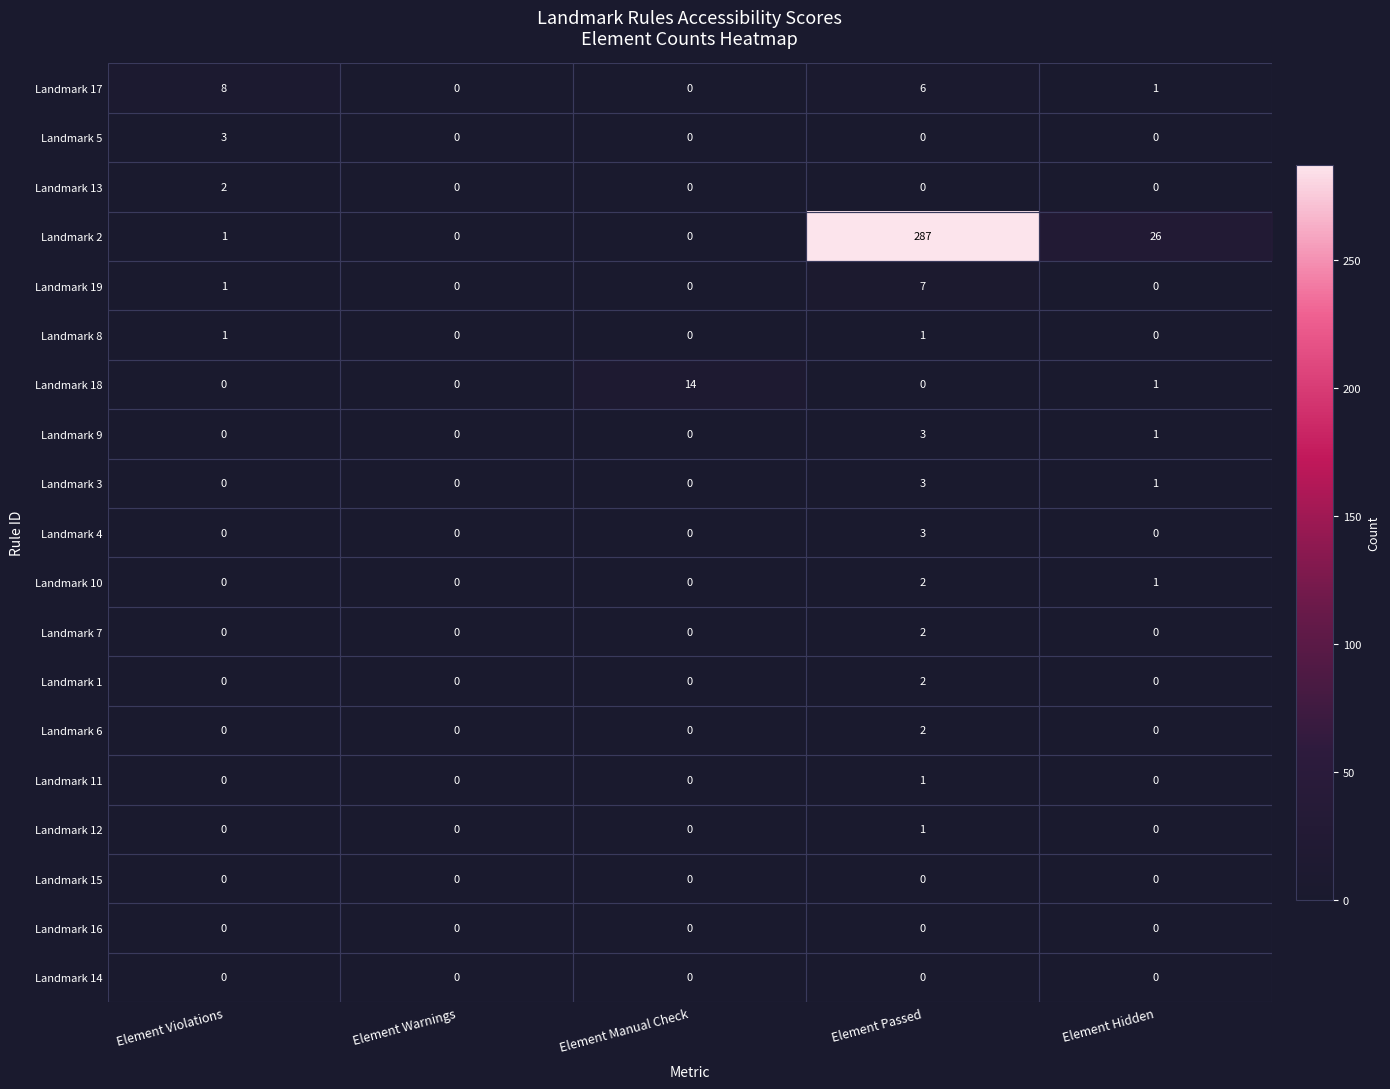

How many Landmark 5 values are between 0 and 1?

4